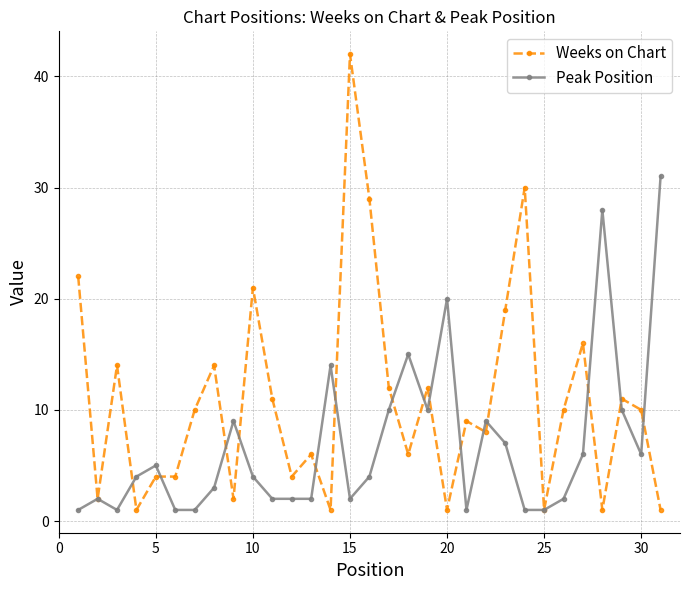

What is the highest value of the Weeks on Chart series?

42